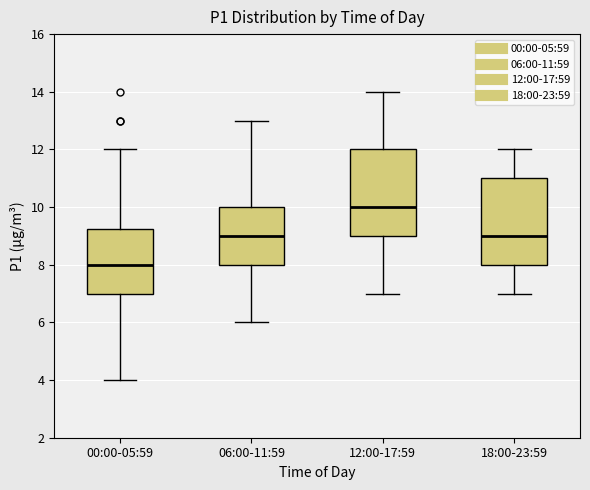

Reading left to right, read every box against the y-axis: the position of its median line, the range the box covers, and the ends of its whiskers. The values are not printed on the chart, so give them approximately, as read against the axis.

00:00-05:59: median 8.0, box 7.0 to 9.2, whiskers 4.0 to 12.0
06:00-11:59: median 9.0, box 8.0 to 10.0, whiskers 6.0 to 13.0
12:00-17:59: median 10.0, box 9.0 to 12.0, whiskers 7.0 to 14.0
18:00-23:59: median 9.0, box 8.0 to 11.0, whiskers 7.0 to 12.0